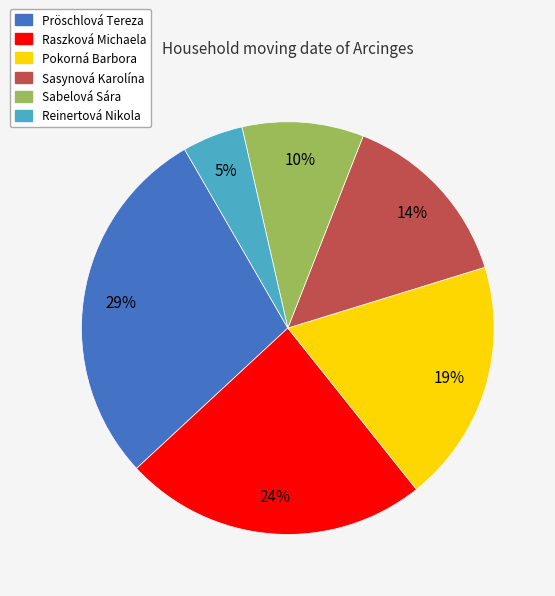

To the nearest percent, what is the average slice percentage?

17%